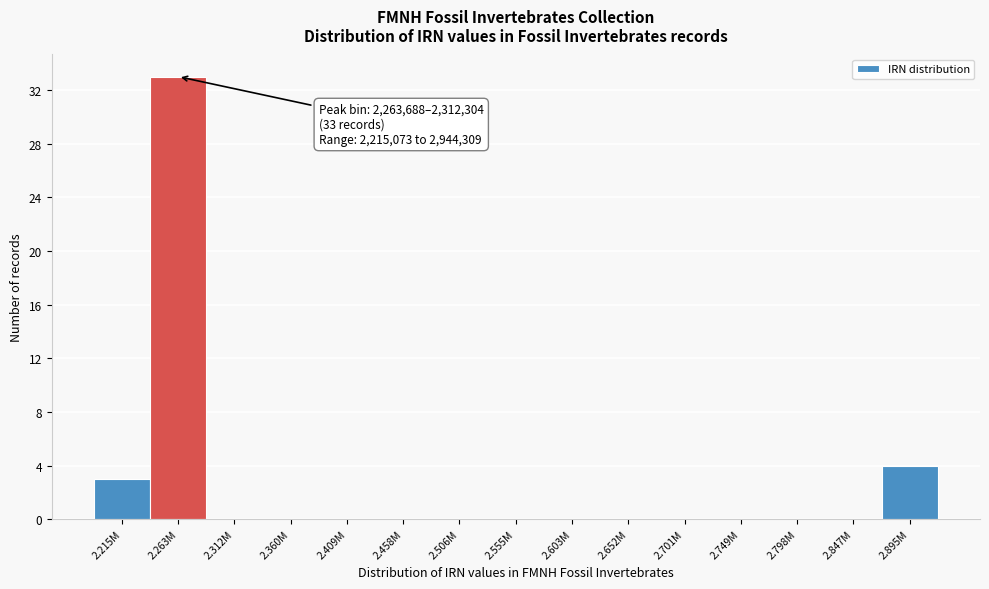

Reading right to left, what are all the values shown in this chart?

2.895M=4	2.847M=0	2.798M=0	2.749M=0	2.701M=0	2.652M=0	2.603M=0	2.555M=0	2.506M=0	2.458M=0	2.409M=0	2.360M=0	2.312M=0	2.263M=33	2.215M=3